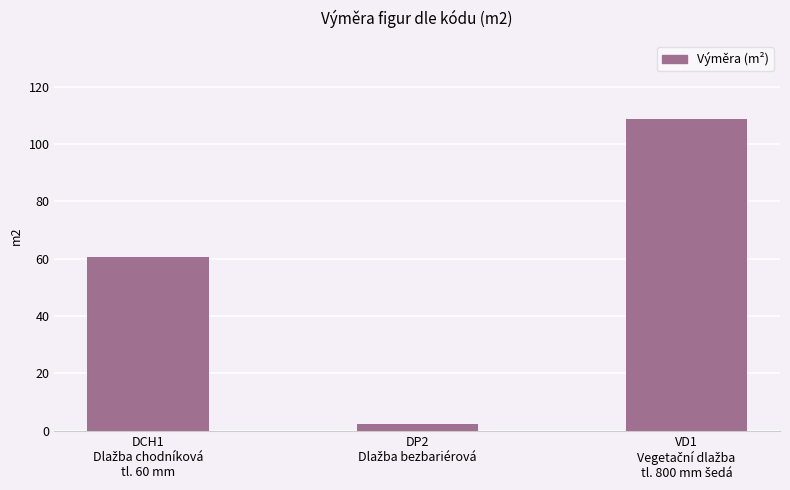

What is the value of the 1st bar from the left?

60.6